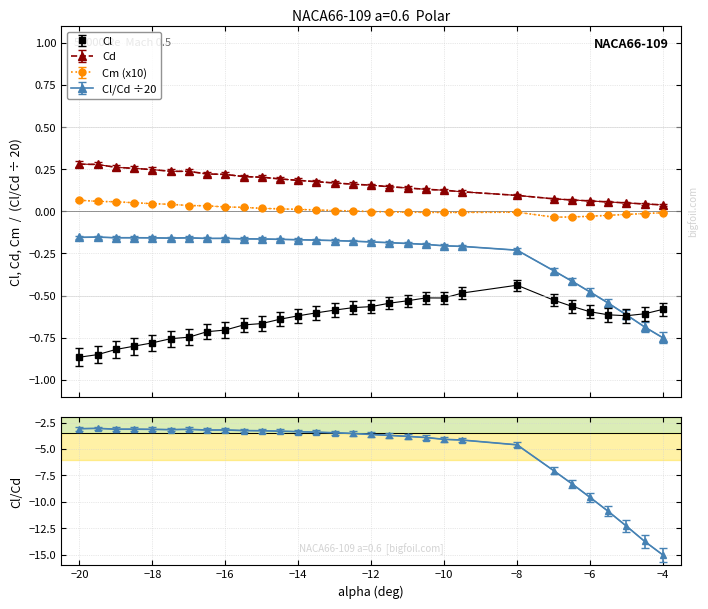

True or false: Cm and Cl intersect in this chart.

False